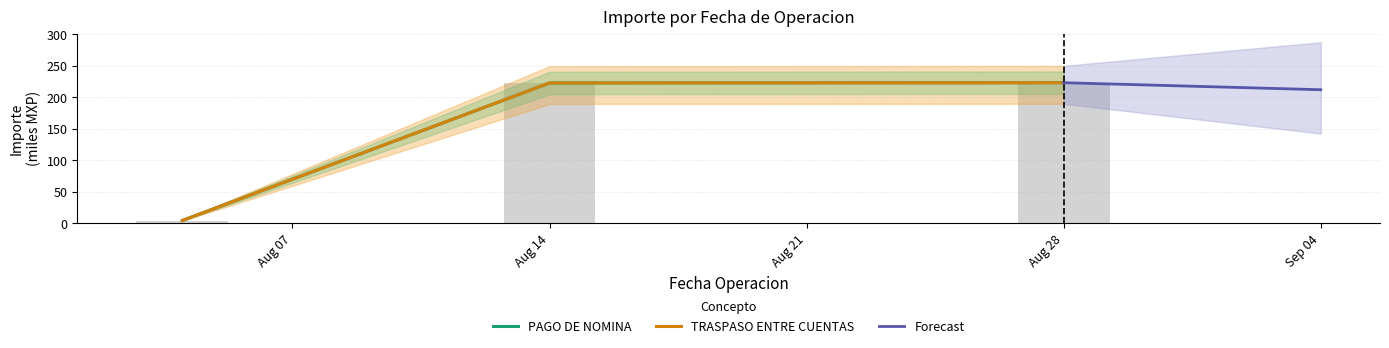

Rank the series at Aug 28 from highest to lowest value.

PAGO DE NOMINA, TRASPASO ENTRE CUENTAS